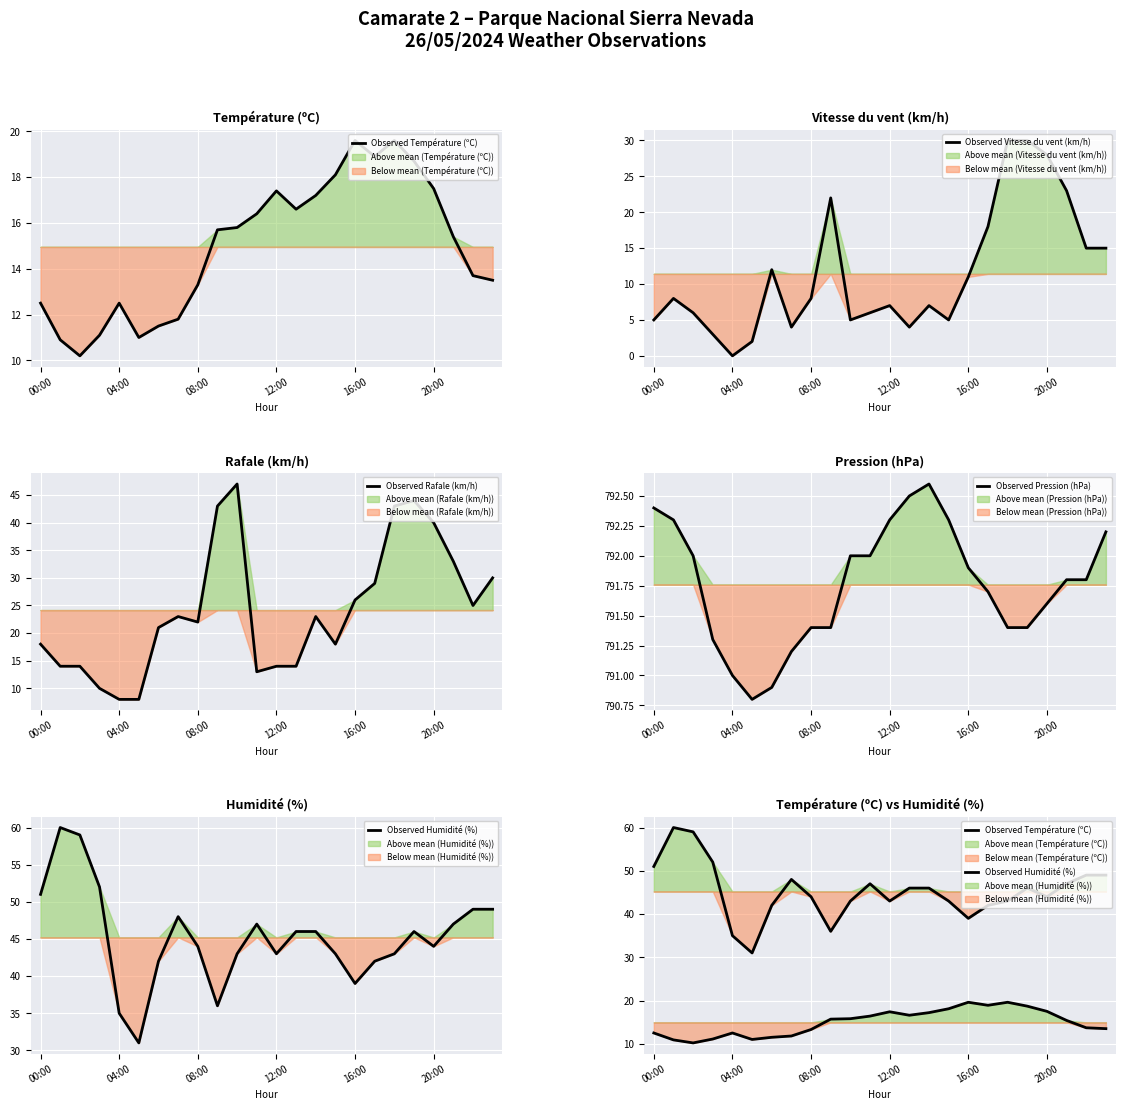

Which series has the largest total across all categories?

Observed Pression (hPa)